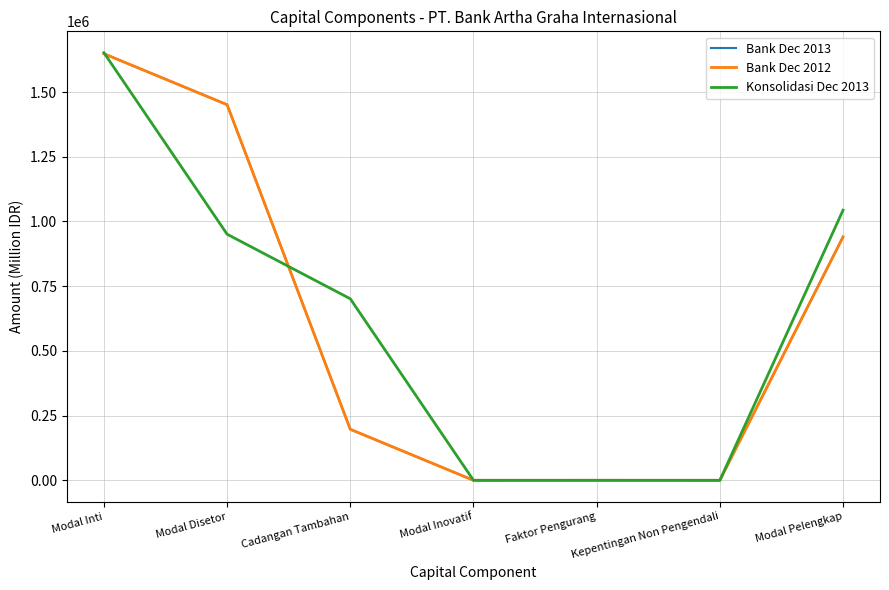

Which series has the largest range (max minus min)?

Konsolidasi Dec 2013